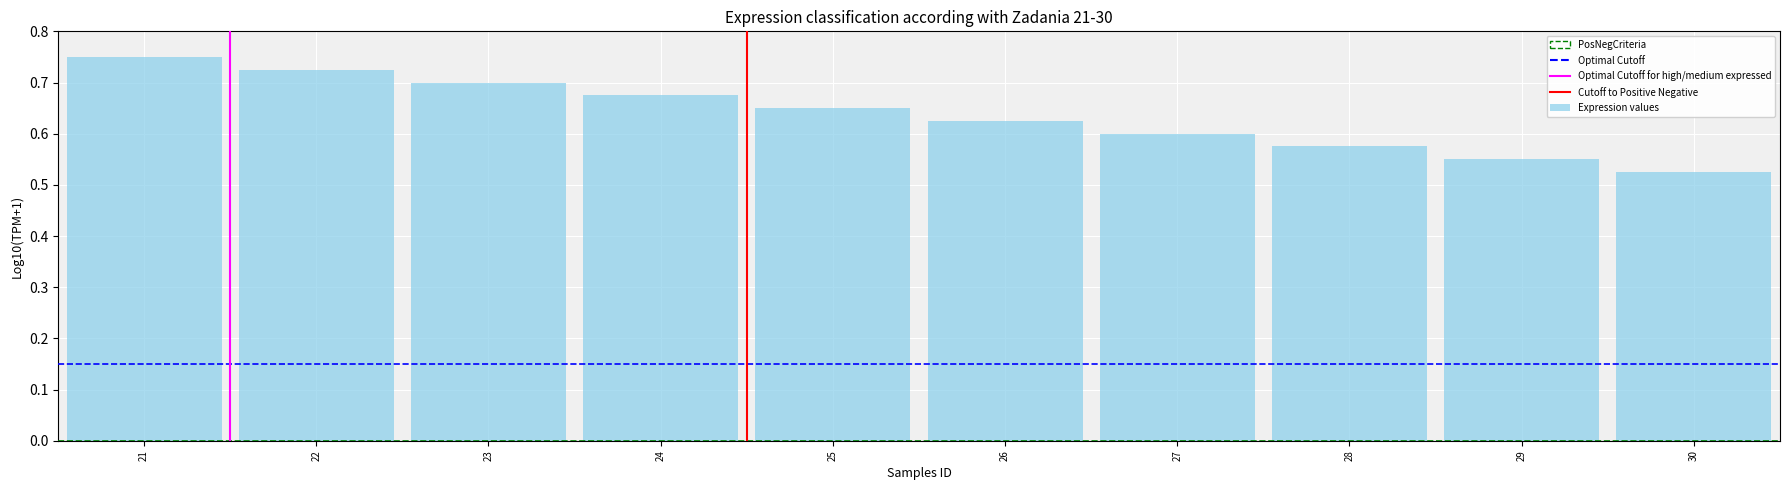

List the labels in order of value, smallest first.

30, 29, 28, 27, 26, 25, 24, 23, 22, 21